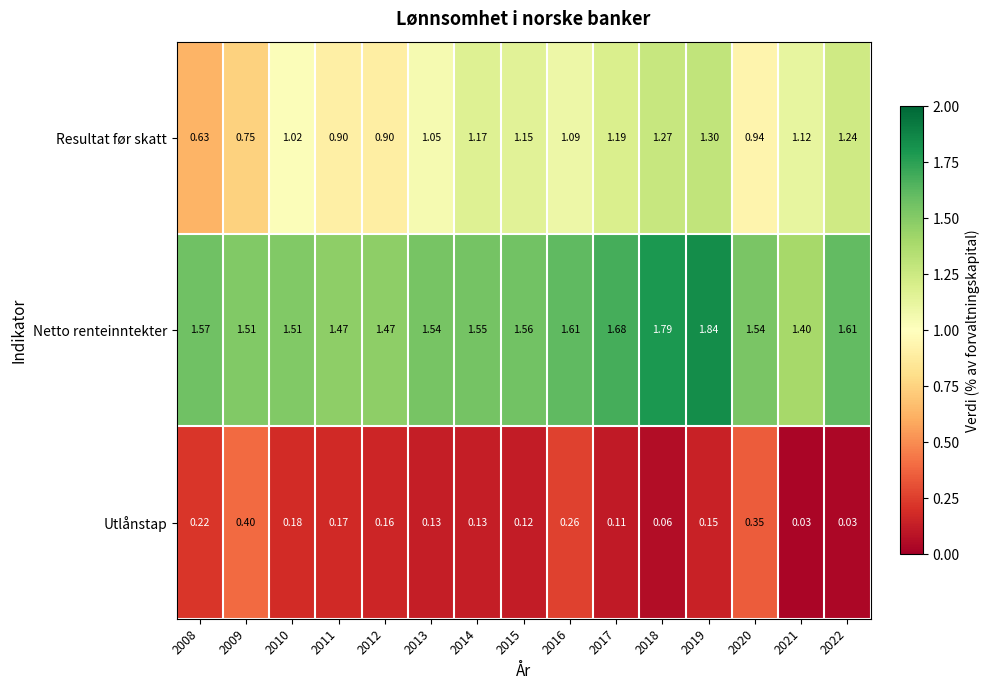

Which series has the largest range (max minus min)?

Resultat før skatt